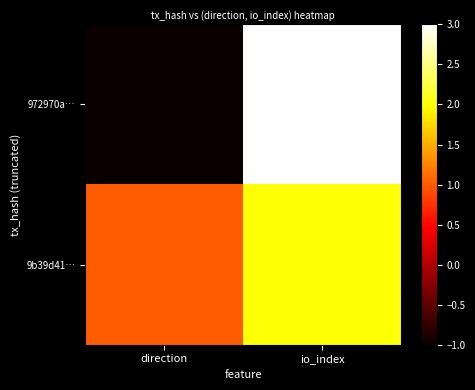

What is the spread (max minus min) of values at io_index?

1